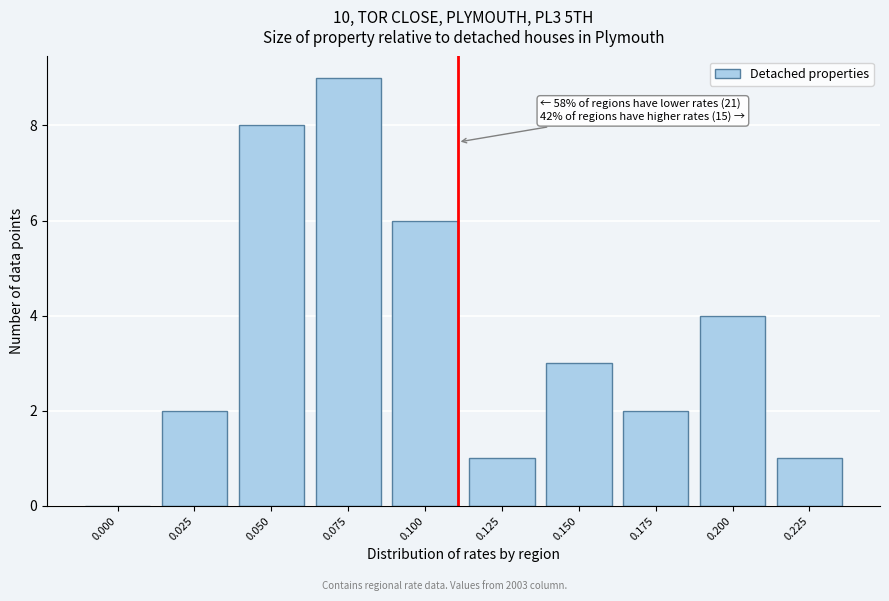

Reading left to right, what are all the values shown in this chart?

0.000=0	0.025=2	0.050=8	0.075=9	0.100=6	0.125=1	0.150=3	0.175=2	0.200=4	0.225=1